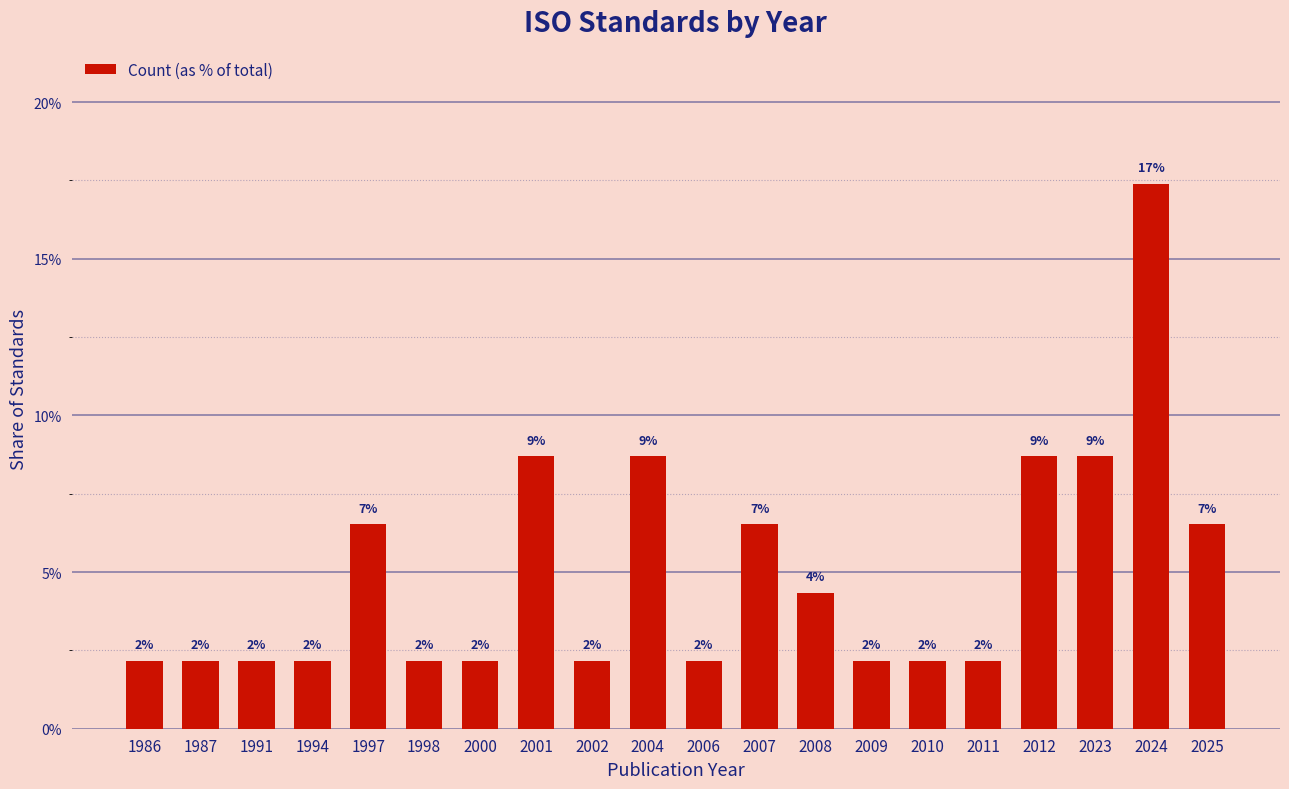

Rank the categories by value from lowest to highest.

1986, 1987, 1991, 1994, 1998, 2000, 2002, 2006, 2009, 2010, 2011, 2008, 1997, 2007, 2025, 2001, 2004, 2012, 2023, 2024